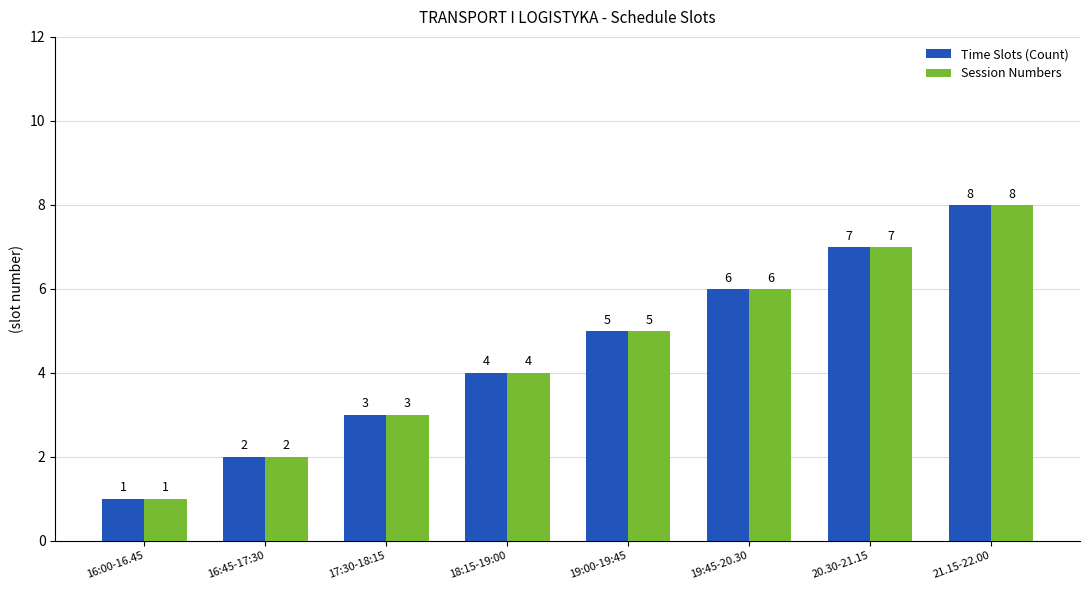

What is the sum of all Session Numbers values?

36